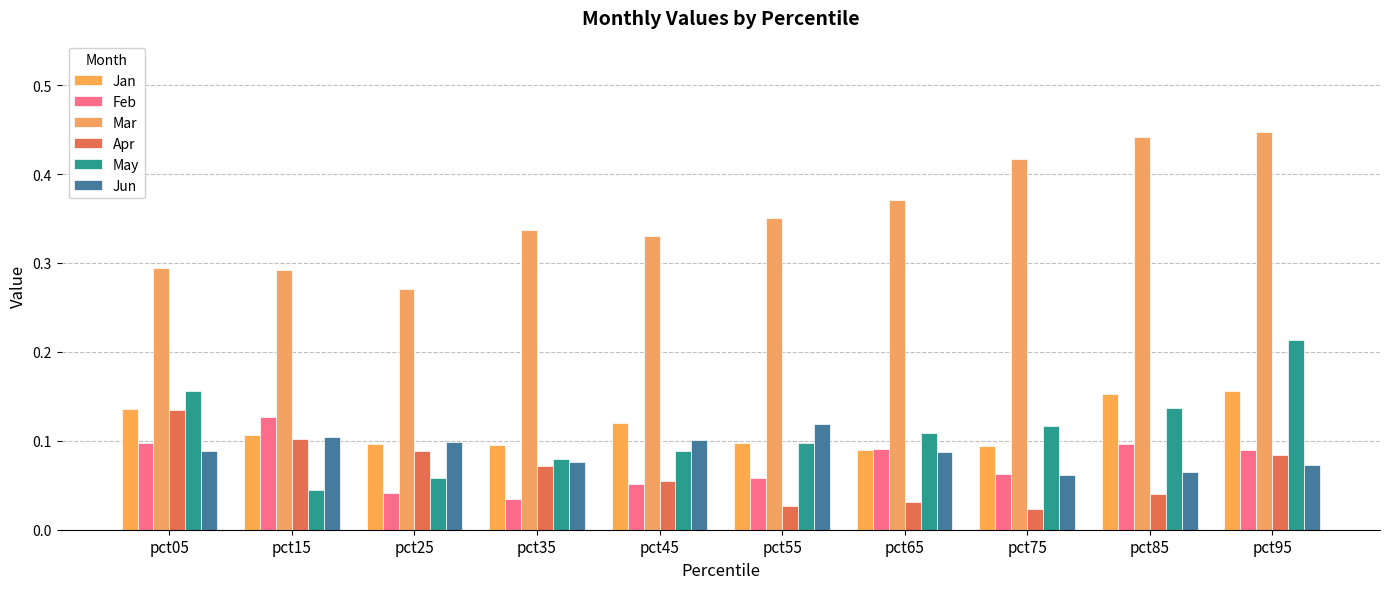

True or false: Jun has a value of 0.1 at pct75.

True